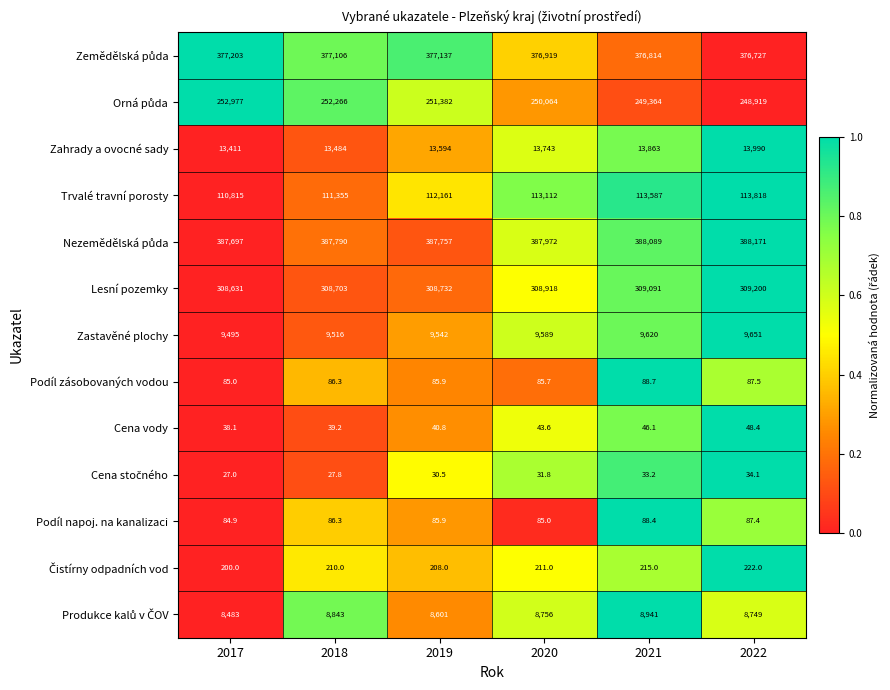

At which category is the sum across all series the highest?

2021